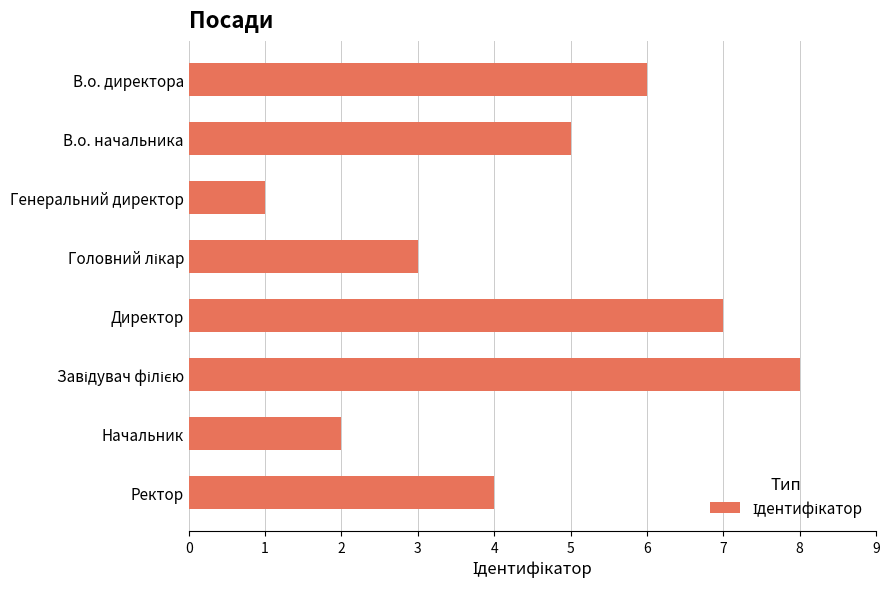

Reading bottom to top, transcribe all the data shown in this chart.

4	2	8	7	3	1	5	6